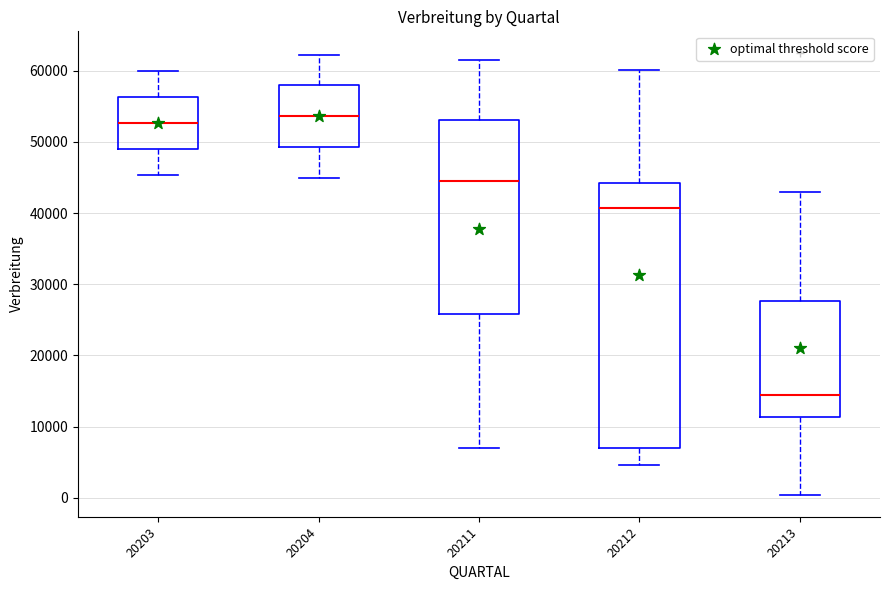

Where is the lower edge of the box at x = 20204 on the y-axis? The values are not printed on the chart, so give them approximately, as read against the axis.

49000